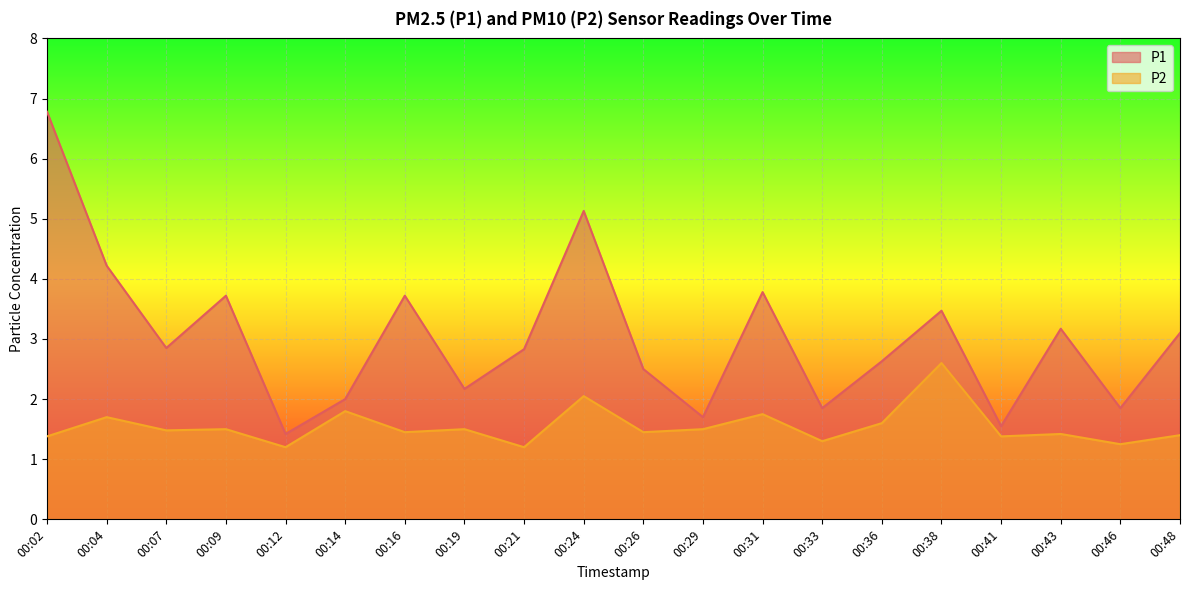

What is the spread (max minus min) of values at 00:46?

0.6